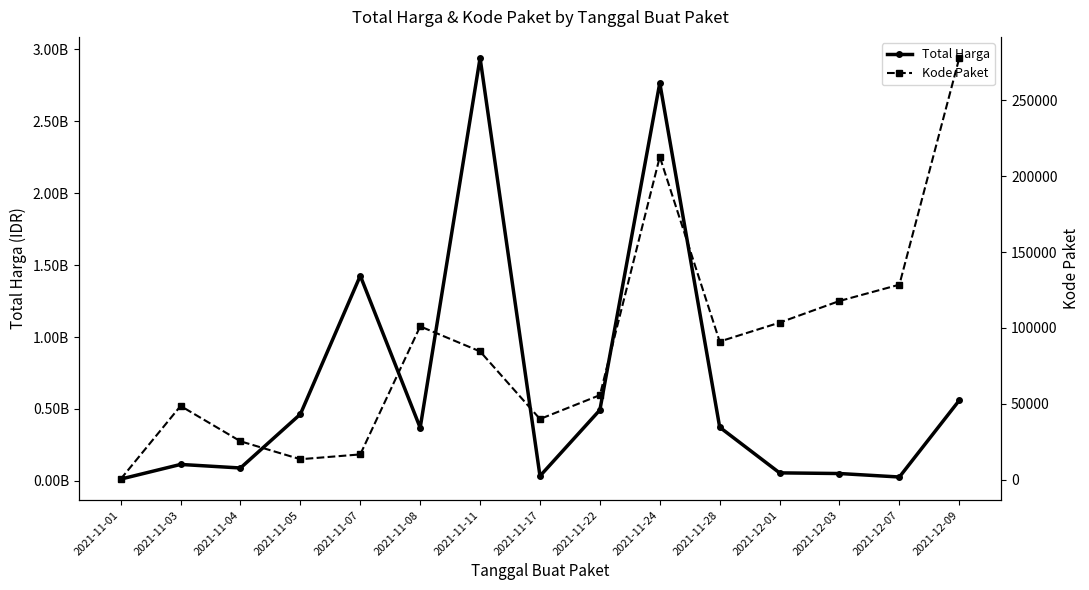

What position from the right is 2021-12-09?

1